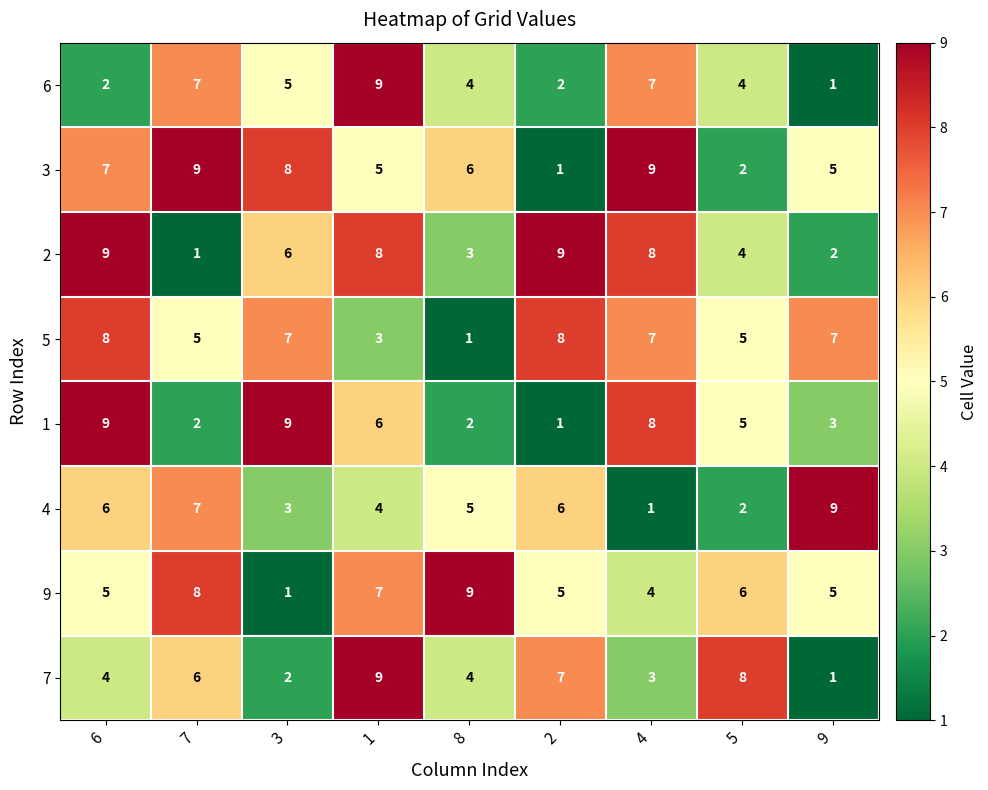

Which series changed the most between 3 and 4?

9